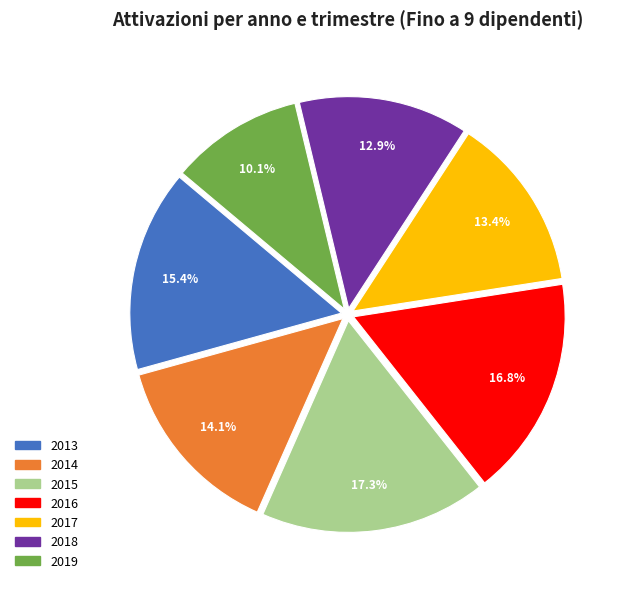

Is there any slice that represents more than half of the pie?

No